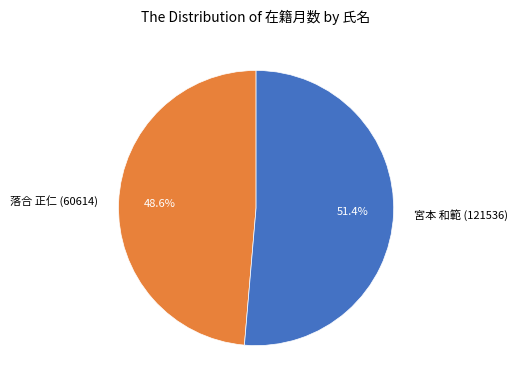

Which slice represents more than half of the pie?

宮本 和範 (121536)